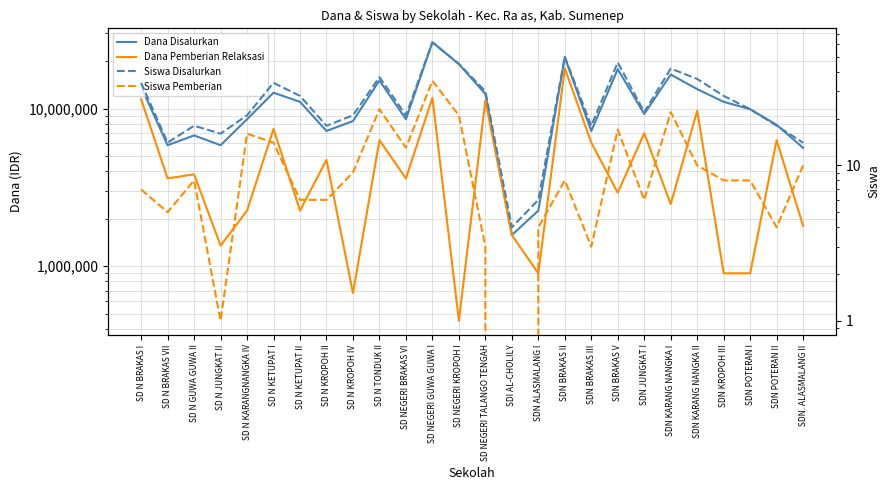

Is the value of Dana Pemberian Relaksasi at SDN KARANG NANGKA I greater than the value of Siswa Disalurkan at SDN JUNGKAT I?

Yes